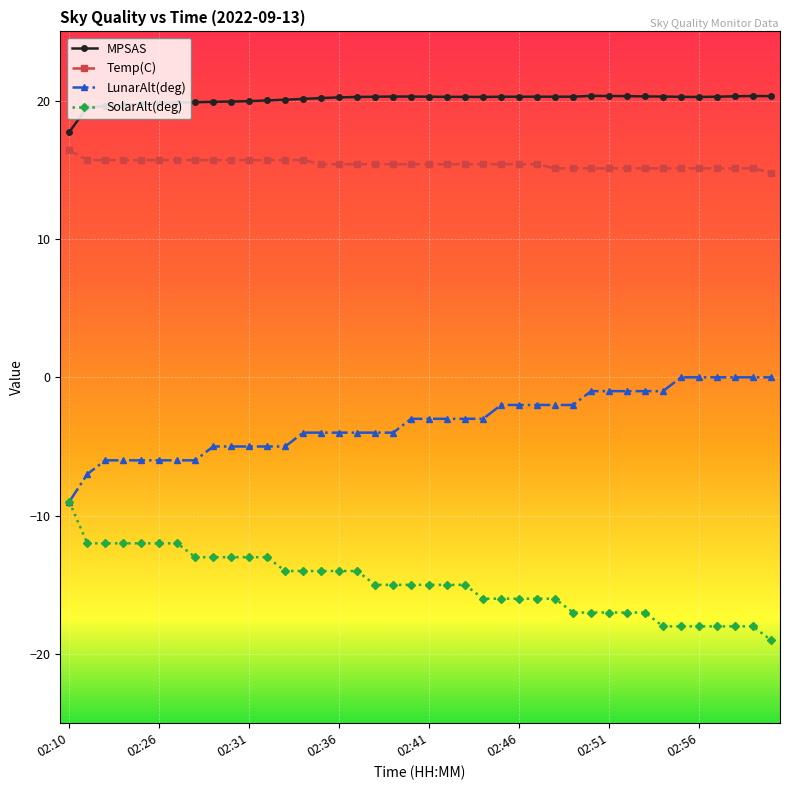

What is the sum of all Temp(C) values?

616.7